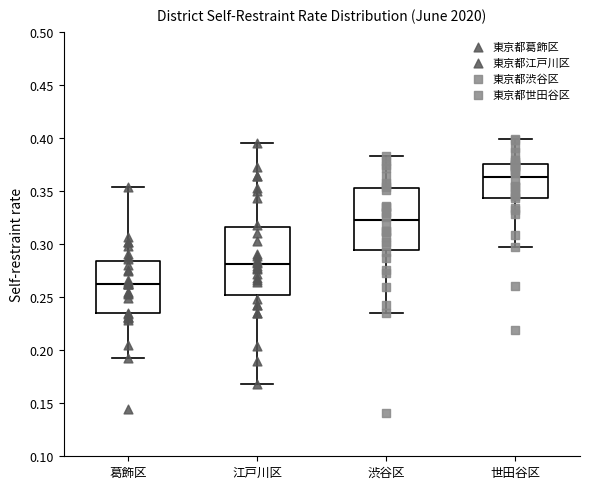

Reading left to right, read every box against the y-axis: the position of its median line, the range the box covers, and the ends of its whiskers. The values are not printed on the chart, so give them approximately, as read against the axis.

葛飾区: median 0.265, box 0.235 to 0.285, whiskers 0.195 to 0.355
江戸川区: median 0.280, box 0.250 to 0.315, whiskers 0.170 to 0.395
渋谷区: median 0.325, box 0.295 to 0.355, whiskers 0.235 to 0.385
世田谷区: median 0.365, box 0.345 to 0.375, whiskers 0.295 to 0.400